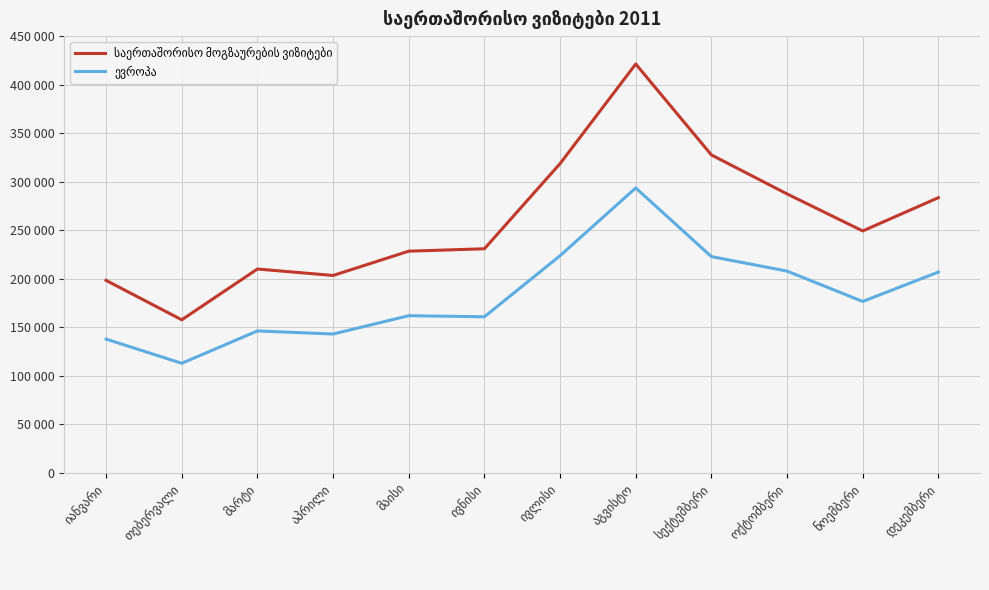

At how many categories does at least one series exceed 299223?

3